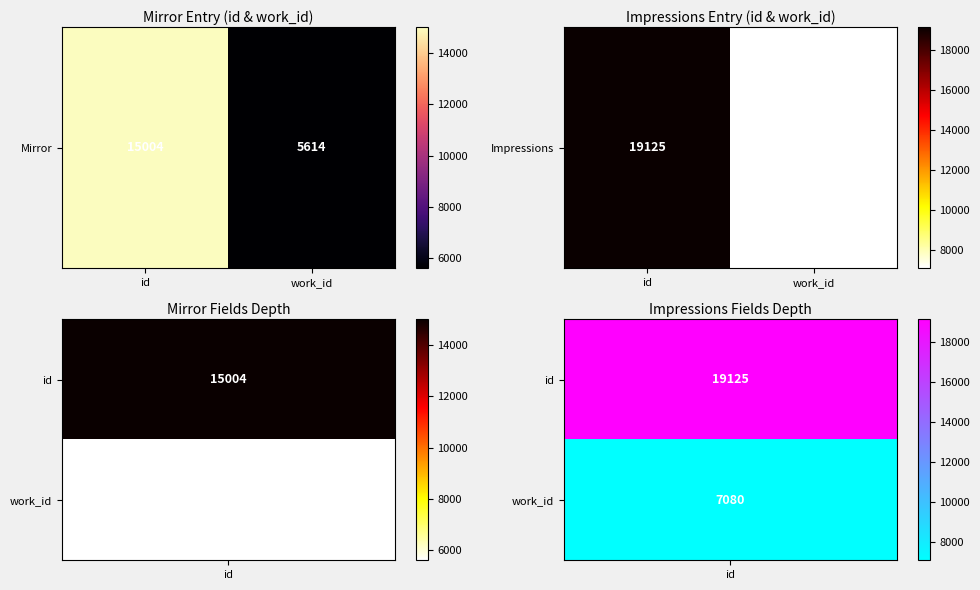

Where is the data nearest to the value 13102?

work_id